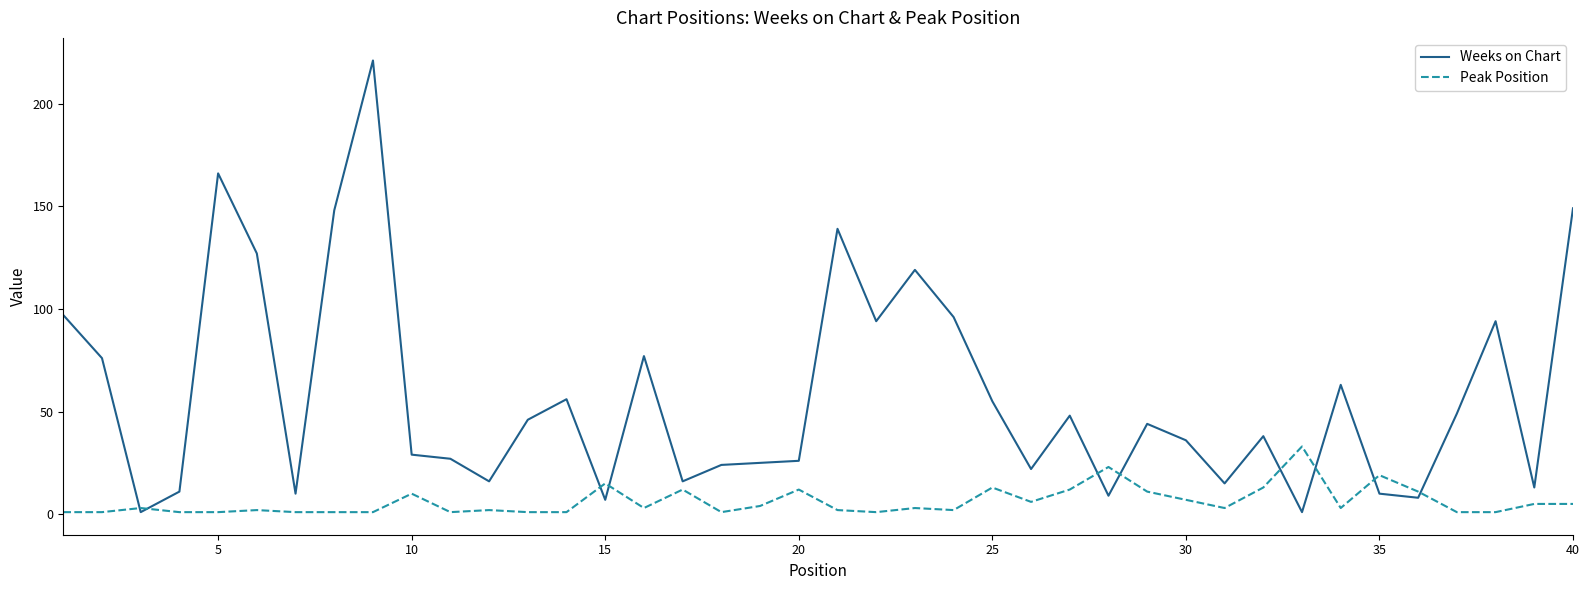

True or false: Peak Position has more than 2 interior local peaks.

True